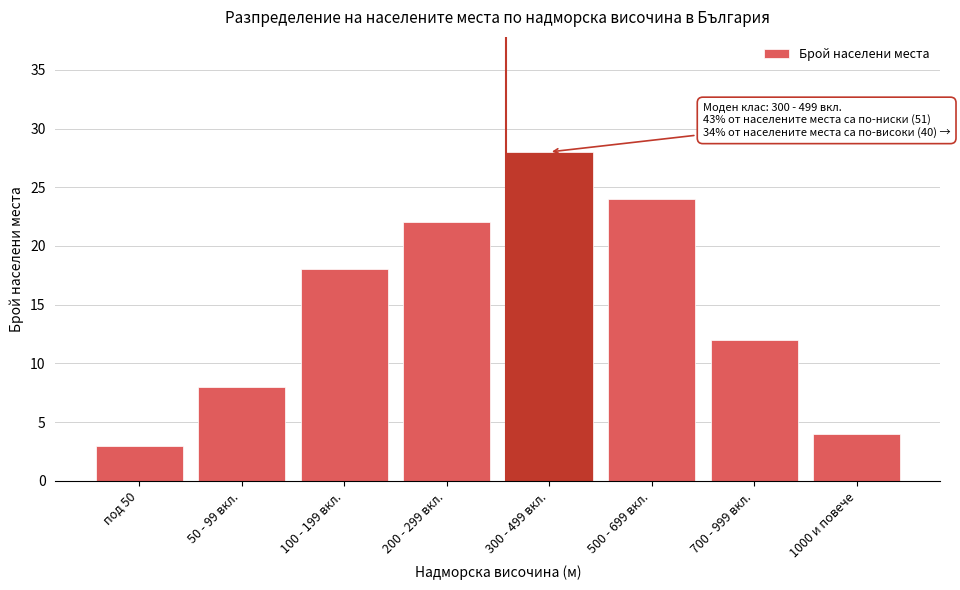

Reading left to right, list all the values displayed in this chart.

под 50=3	50 - 99 вкл.=8	100 - 199 вкл.=18	200 - 299 вкл.=22	300 - 499 вкл.=28	500 - 699 вкл.=24	700 - 999 вкл.=12	1000 и повече=4